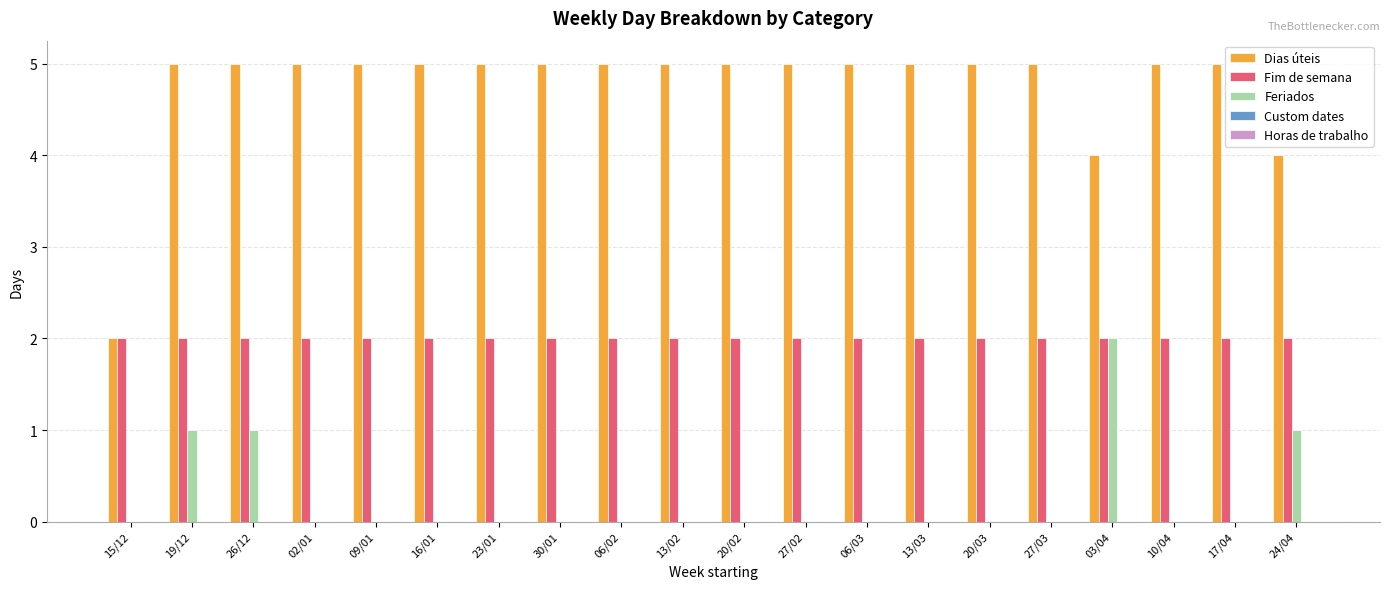

The Dias úteis series shows 2 at 17/04. True or false?

False